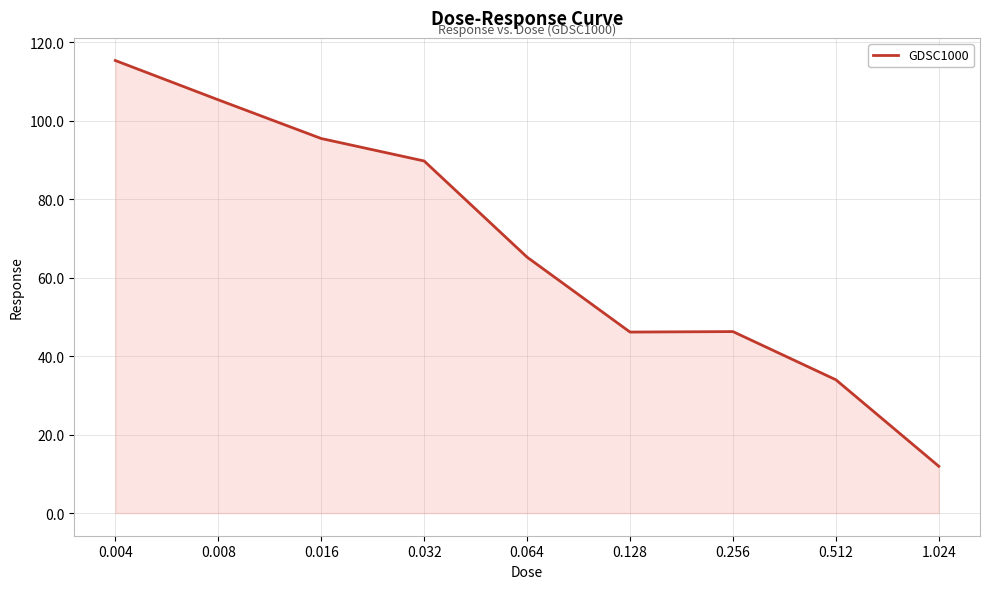

What is the maximum value shown in the chart?

115.3